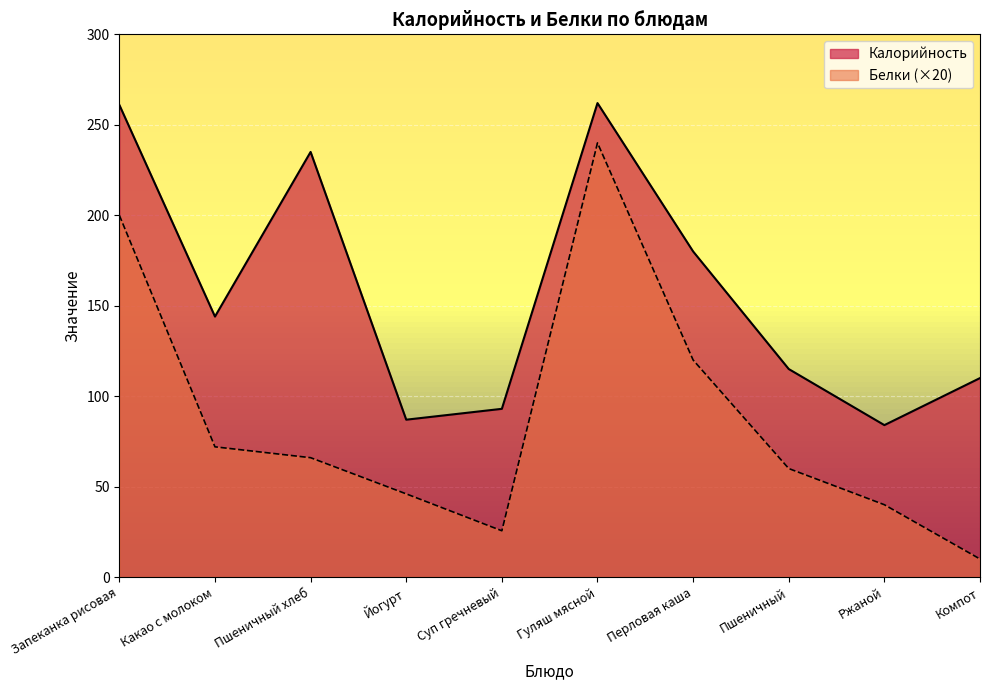

Reading left to right, list all the values displayed in this chart.

Калорийность: Запеканка рисовая=261.0	Какао с молоком=144.0	Пшеничный хлеб=235.0	Йогурт=87.0	Суп гречневый=93.0	Гуляш мясной=262.0	Перловая каша=180.0	Пшеничный=115.0	Ржаной=84.0	Компот=110.0
Белки: Запеканка рисовая=200.0	Какао с молоком=72.0	Пшеничный хлеб=66.0	Йогурт=46.0	Суп гречневый=25.6	Гуляш мясной=240.0	Перловая каша=120.0	Пшеничный=60.0	Ржаной=40.0	Компот=10.0